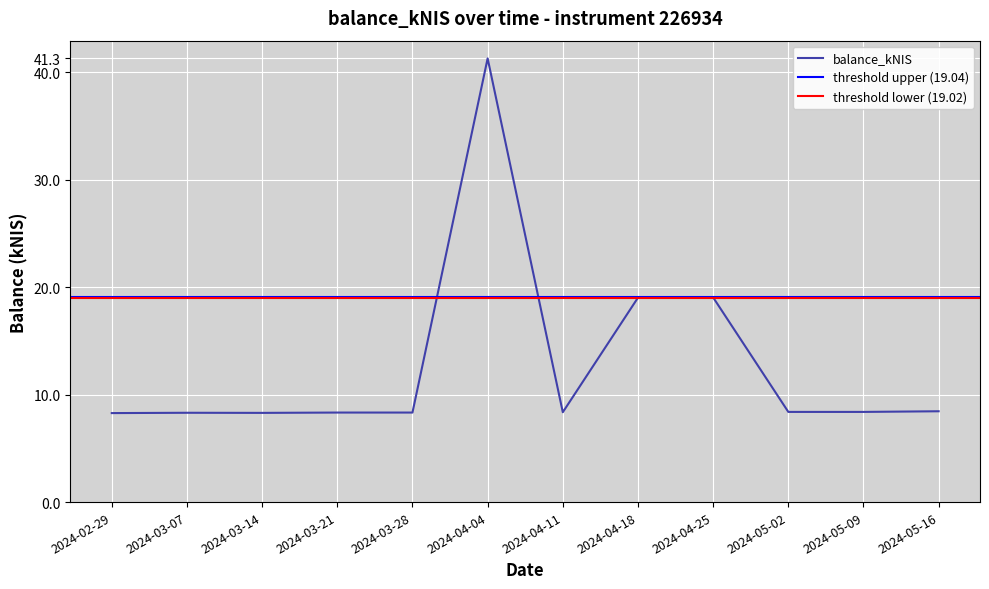

Is it true that the value at 2024-05-16 is 13.2?

False